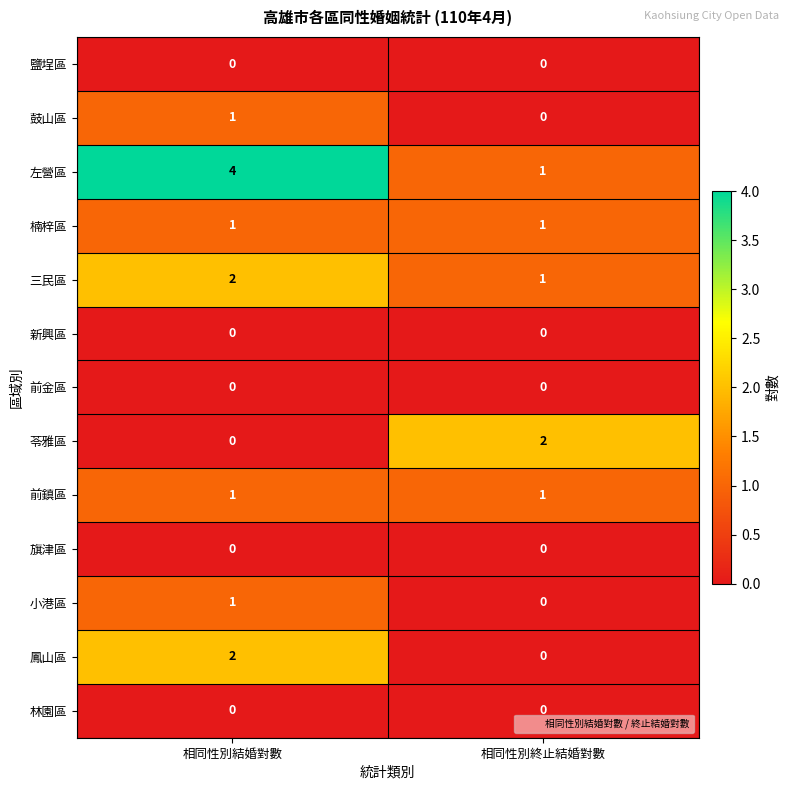

Is it true that 前金區 equals 0 at 相同性別結婚對數?

True